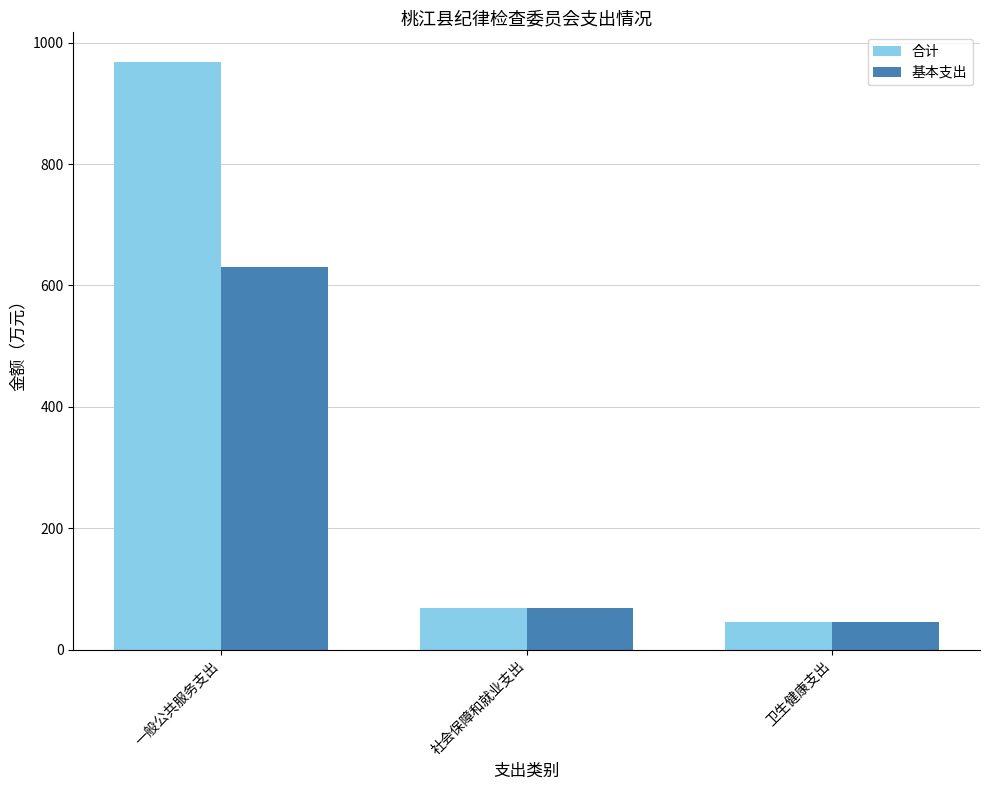

What are all the series names shown in the legend?

合计, 基本支出